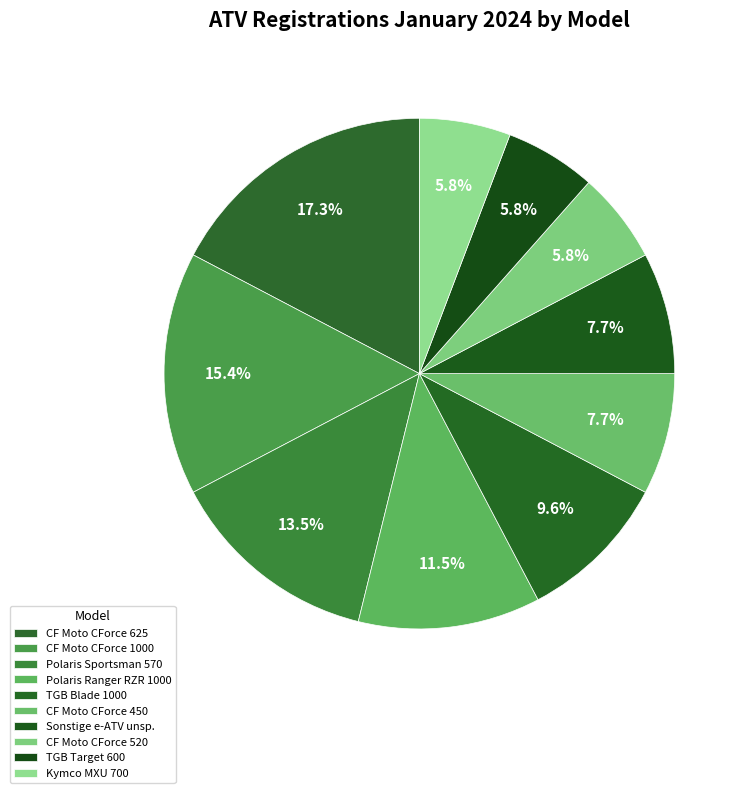

Does any single category account for the majority?

No